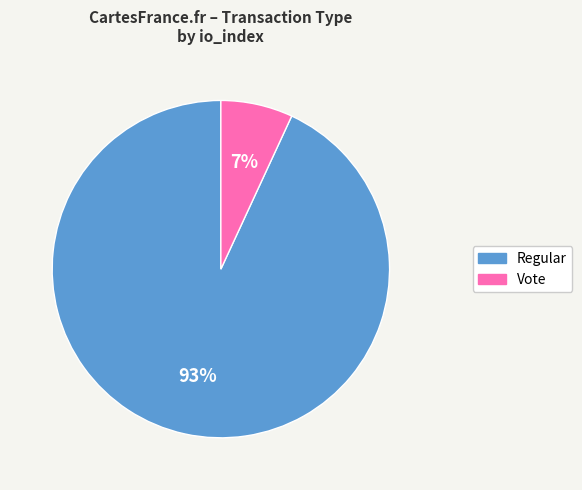

To the nearest percent, what portion does Vote represent?

7%